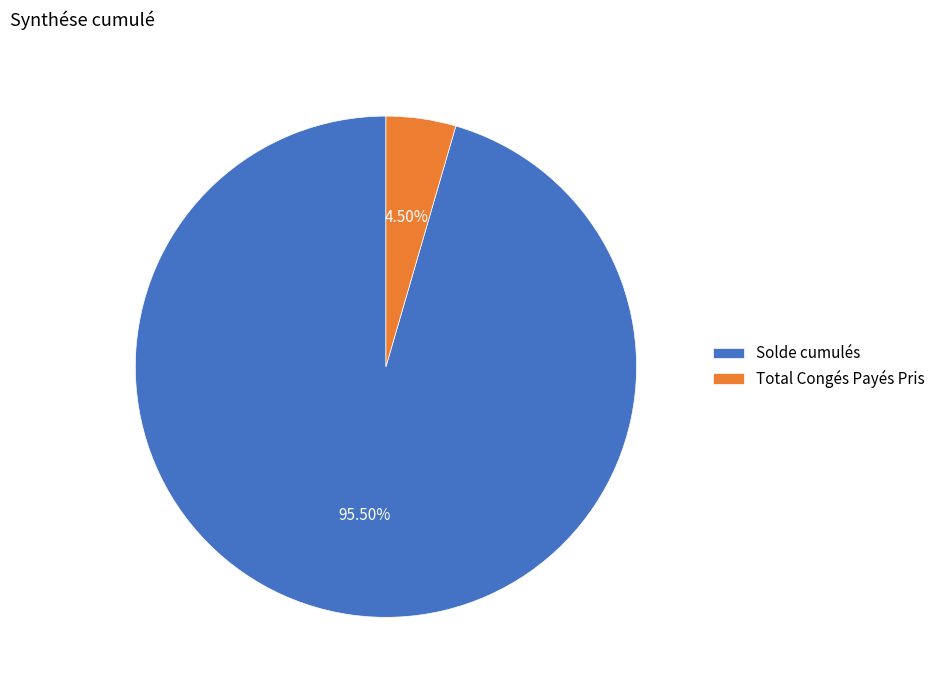

Is the sum of Solde cumulés and Total Congés Payés Pris greater than half?

Yes